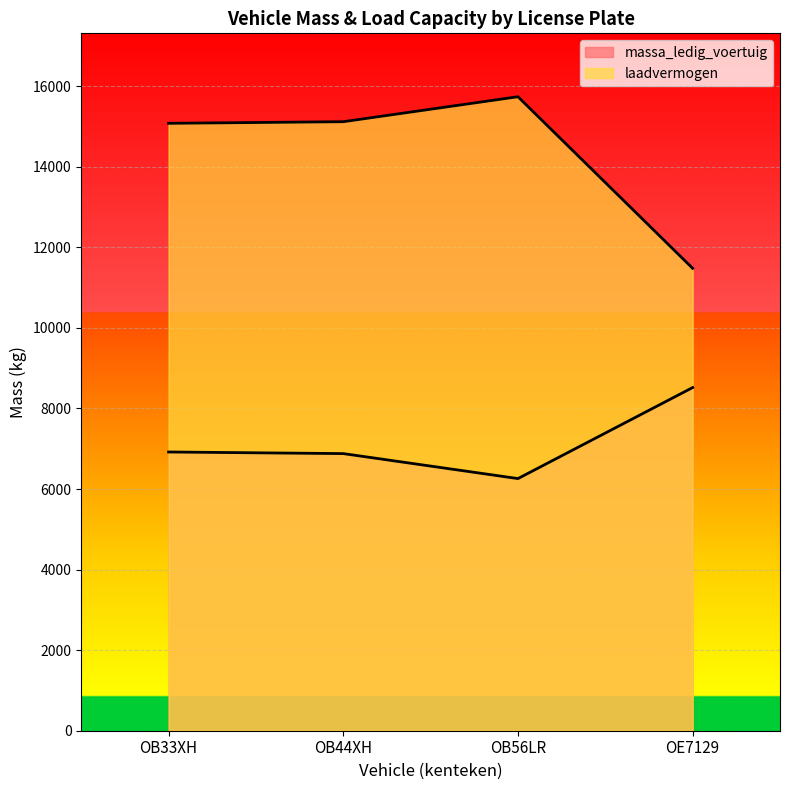

What is the value of the laadvermogen point at the 4th from the left?

11480